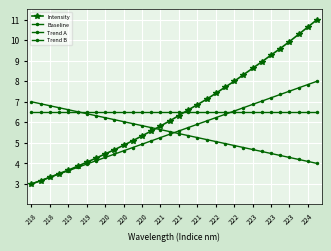

How many categories are shown in the chart?

32